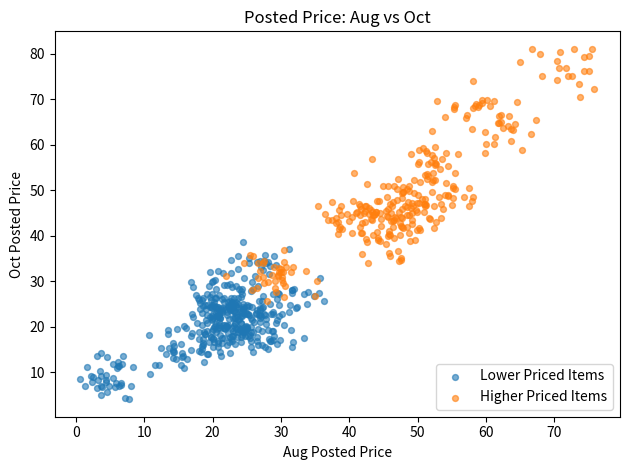

Which series contains the lowest Y value?

Lower Priced Items